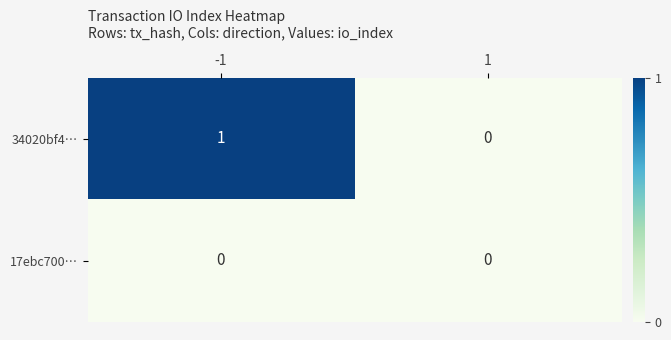

At which category is the sum across all series the highest?

-1